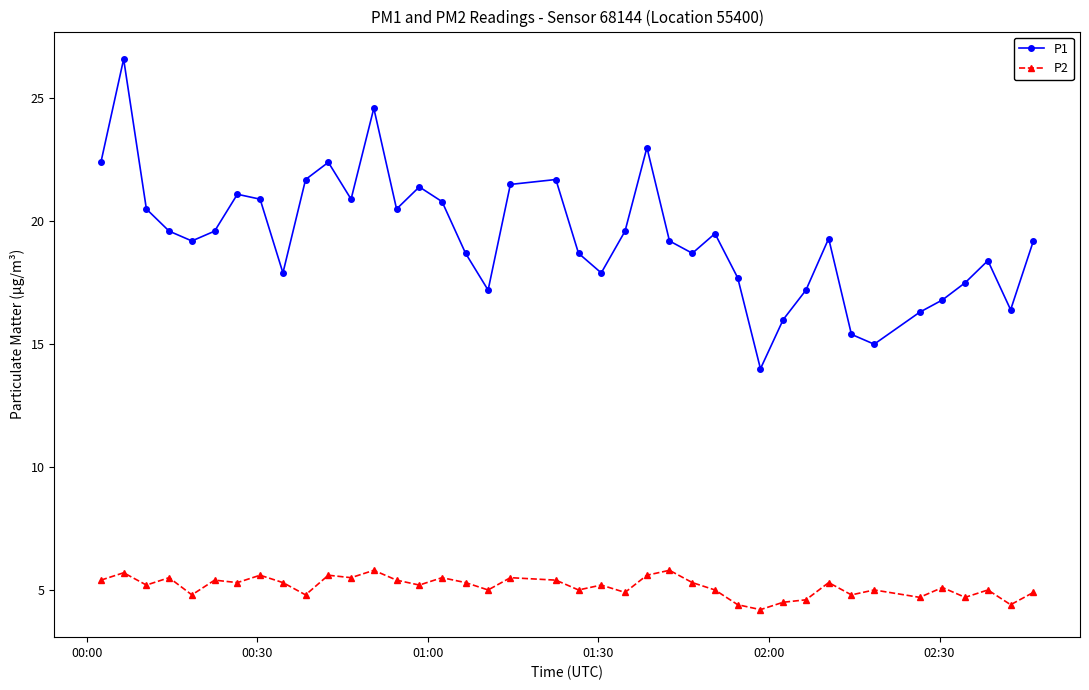

Does the chart display data point markers on the line(s)?

Yes